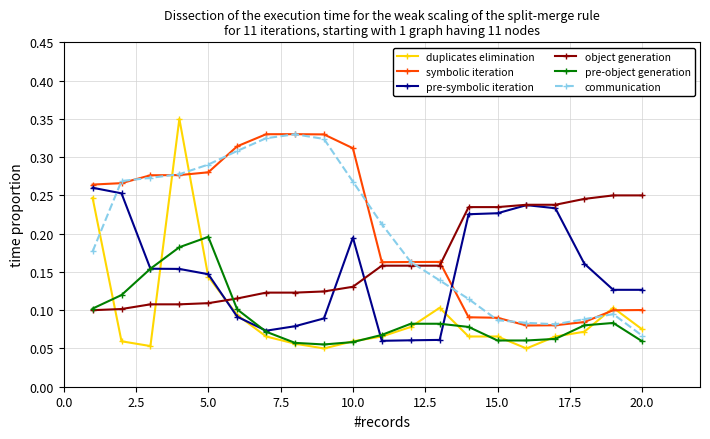

How many lines are shown in the chart?

6